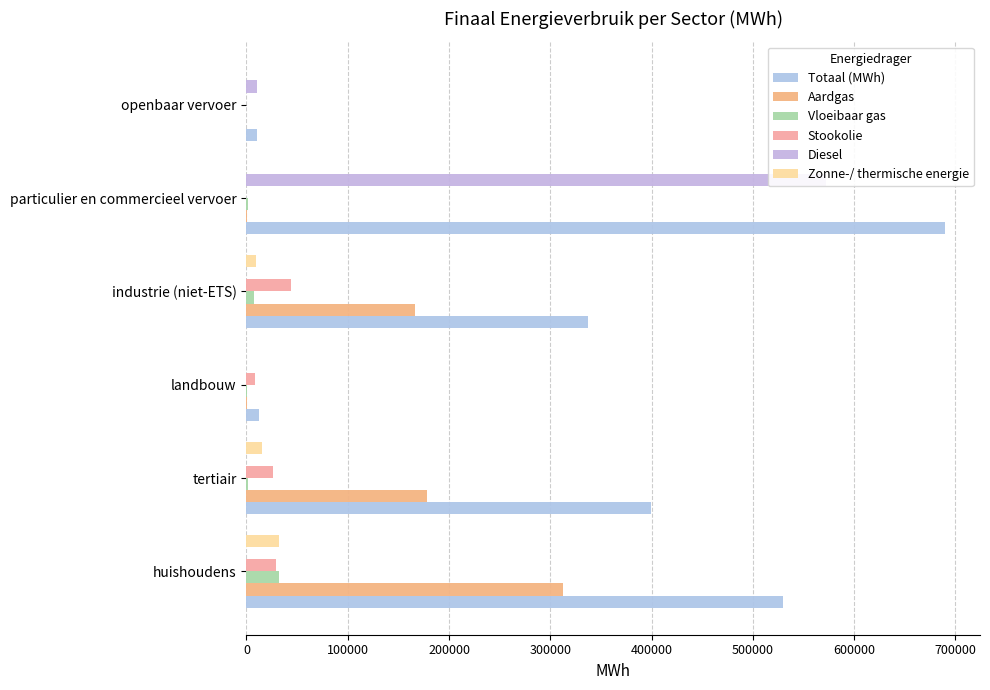

Between openbaar vervoer and tertiair, which is larger?

tertiair